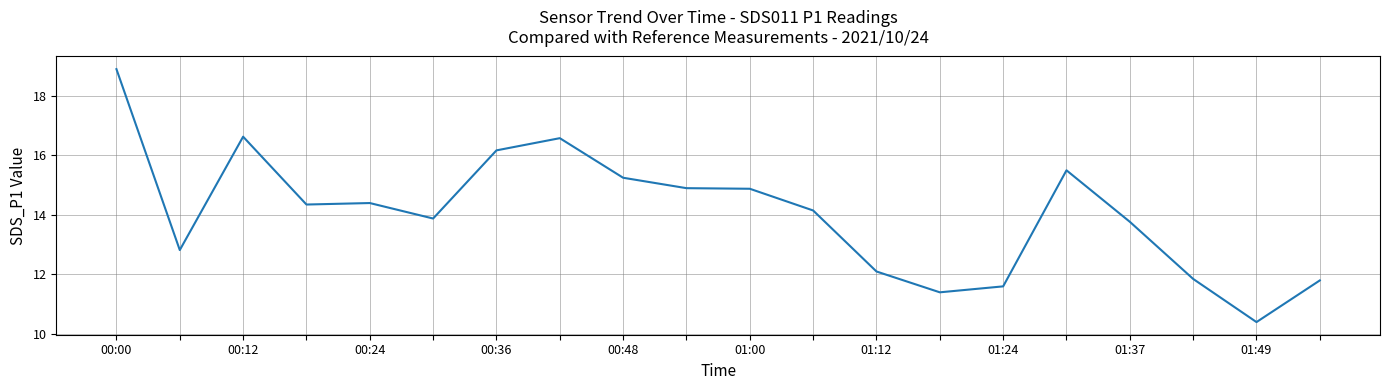

What is the maximum value shown in the chart?

18.9